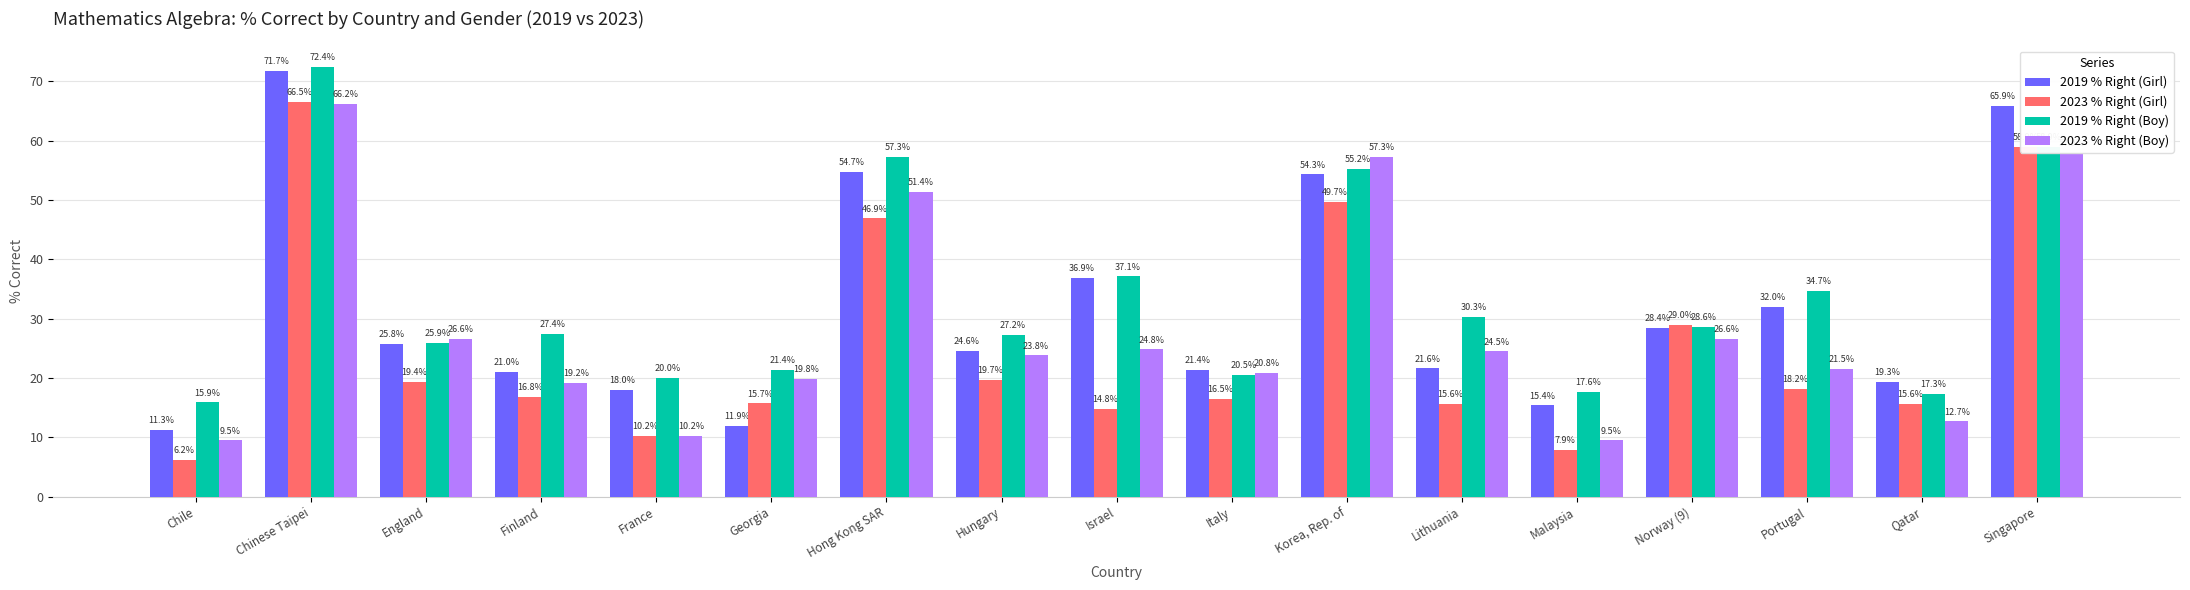

What is the difference between the highest and lowest values at England?

7.2